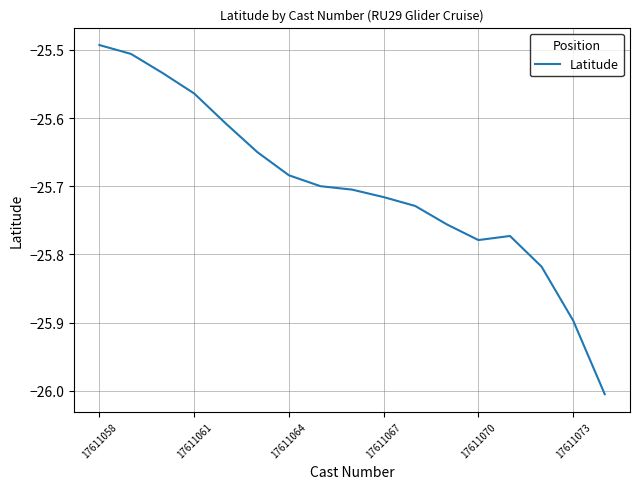

What is the minimum value shown in the chart?

-26.0